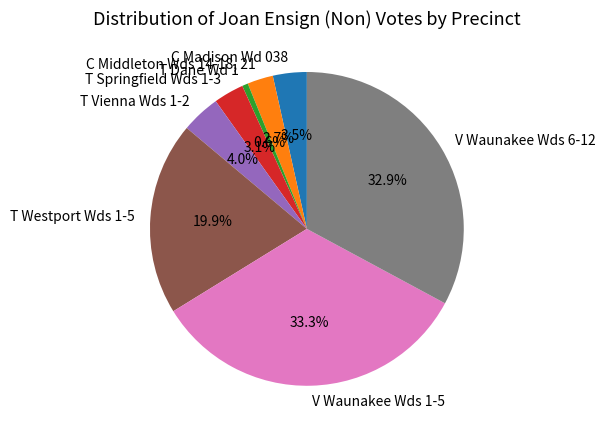

What is the smallest slice in the pie chart?

T Dane Wd 1